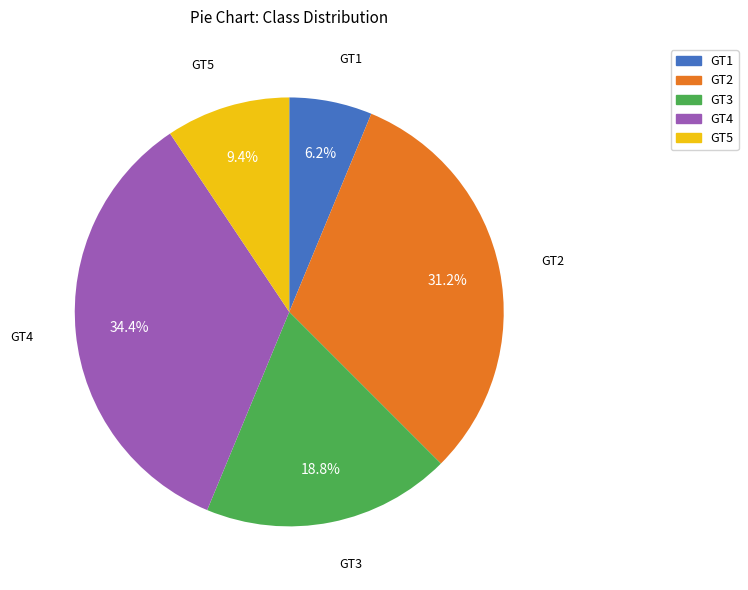

To the nearest percent, what is the difference between the largest and smallest slice percentages?

28%